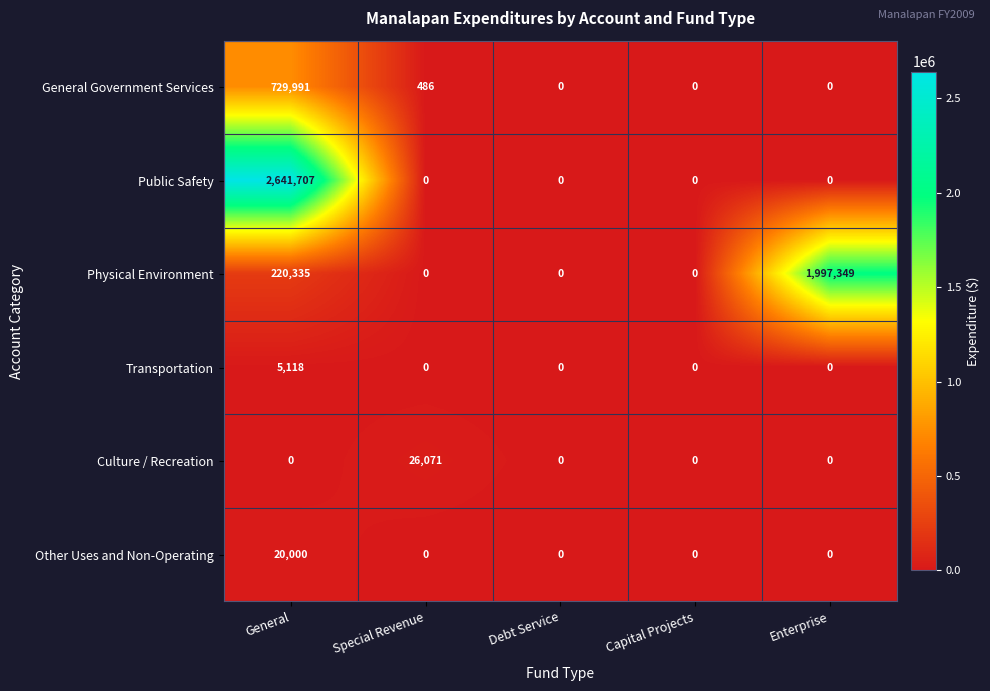

Which series changed the most between Special Revenue and Enterprise?

Physical Environment